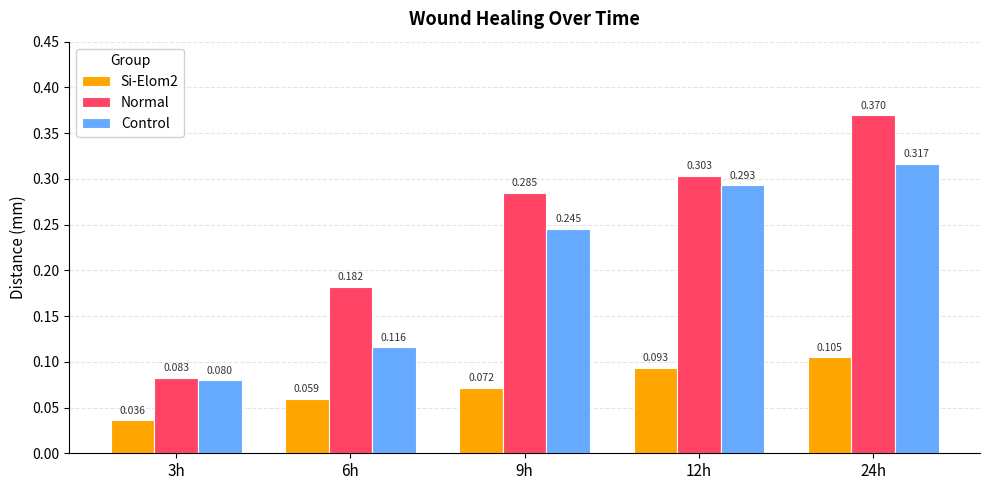

At how many categories does at least one series exceed 0?

5